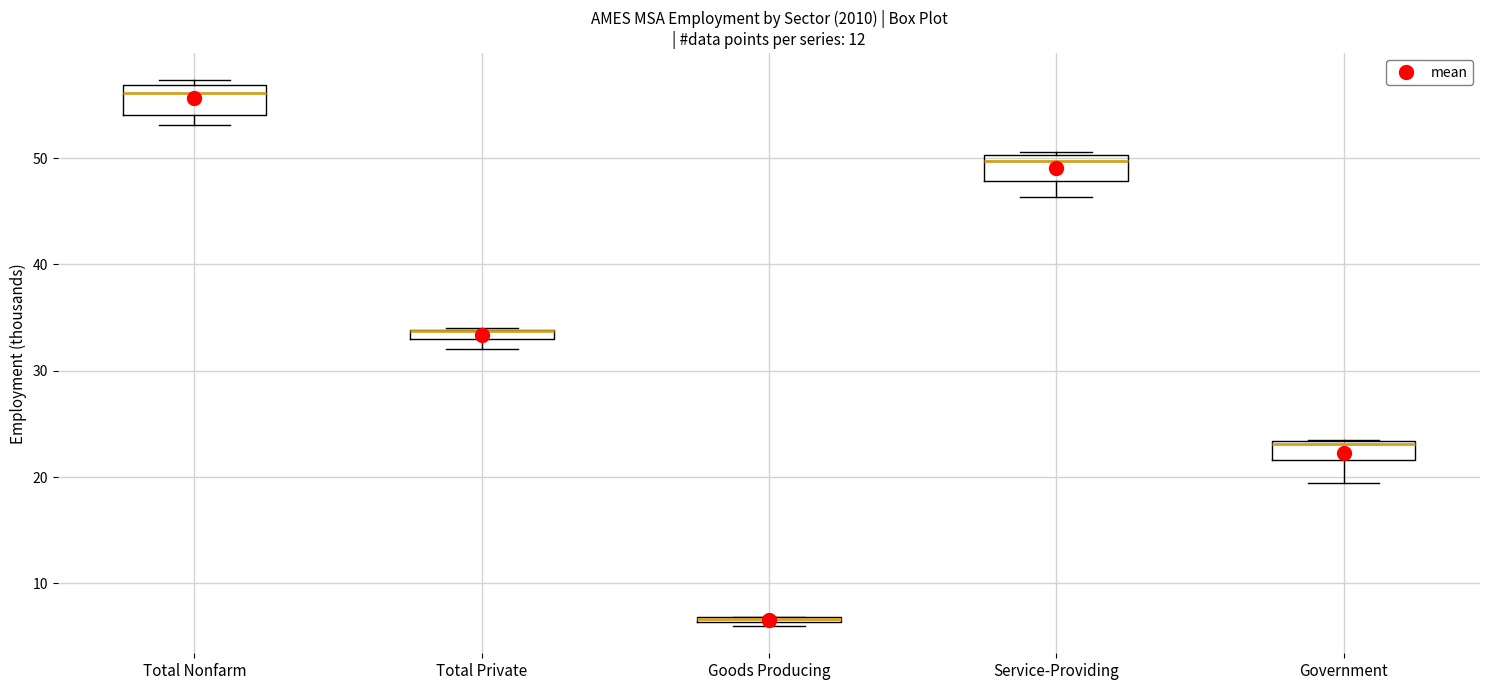

Where does the lower whisker of the box for Service-Providing end on the y-axis? The values are not printed on the chart, so give them approximately, as read against the axis.

46